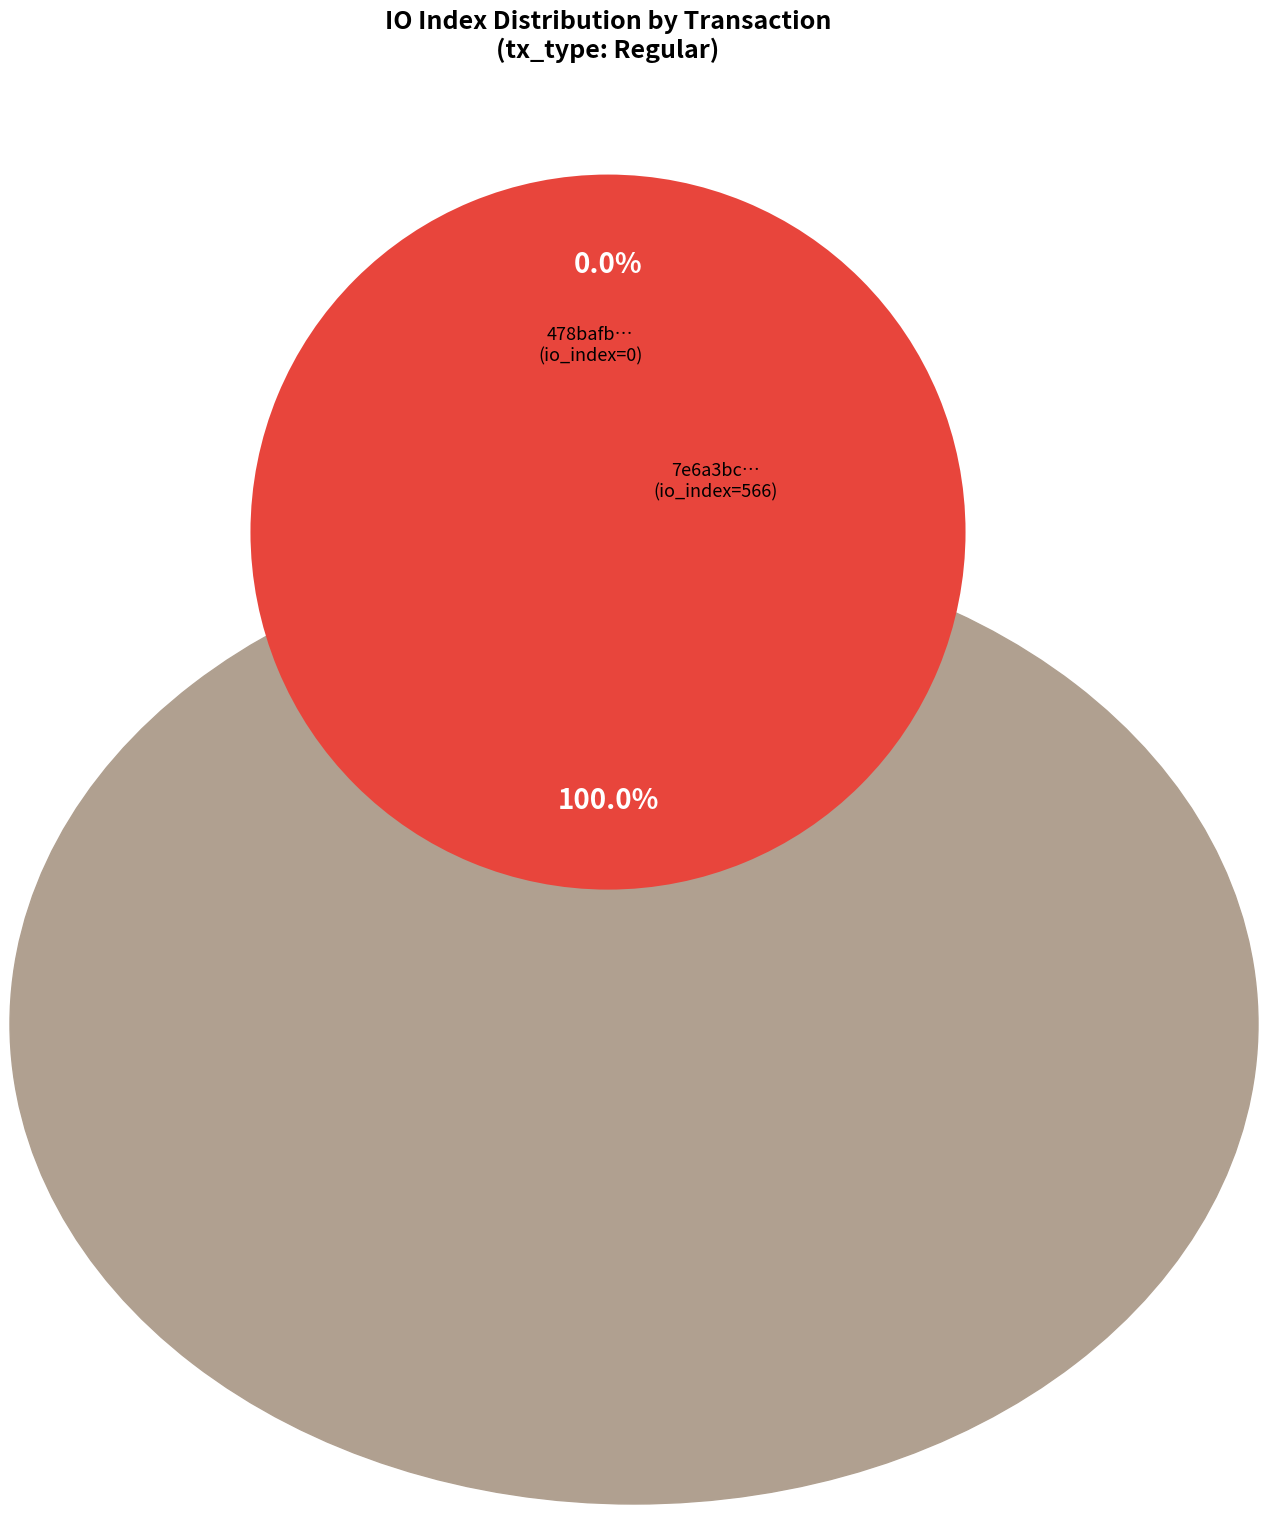

What percentage is the tx_index_566 slice, to the nearest percent?

100%